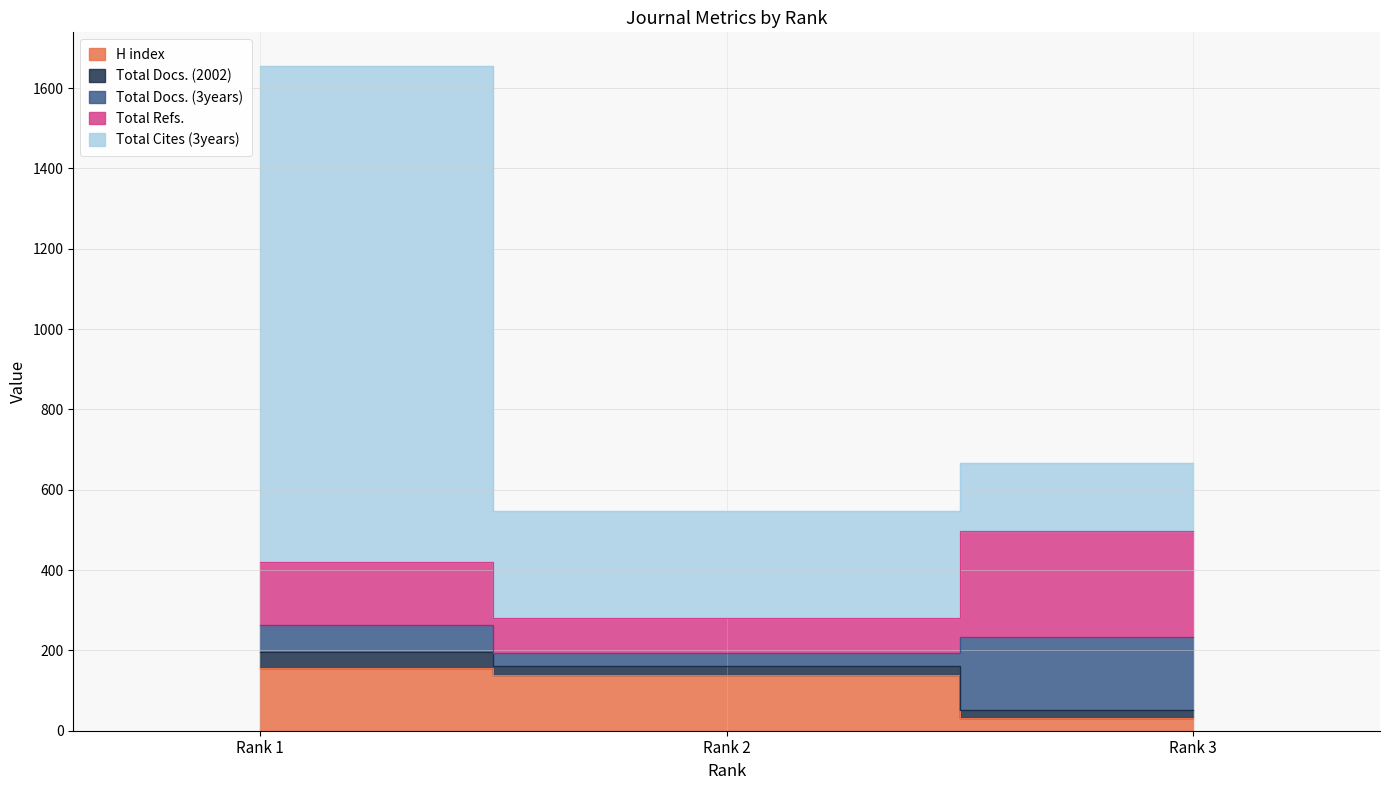

Which series has the largest total across all categories?

Total Cites (3years)